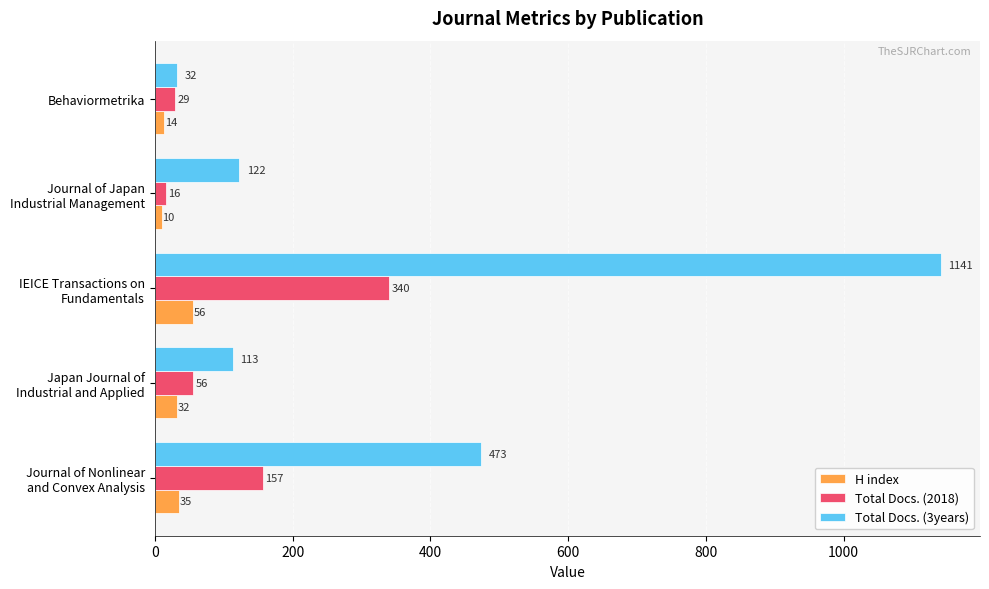

The value of H index at Behaviormetrika is 14. True or false?

True